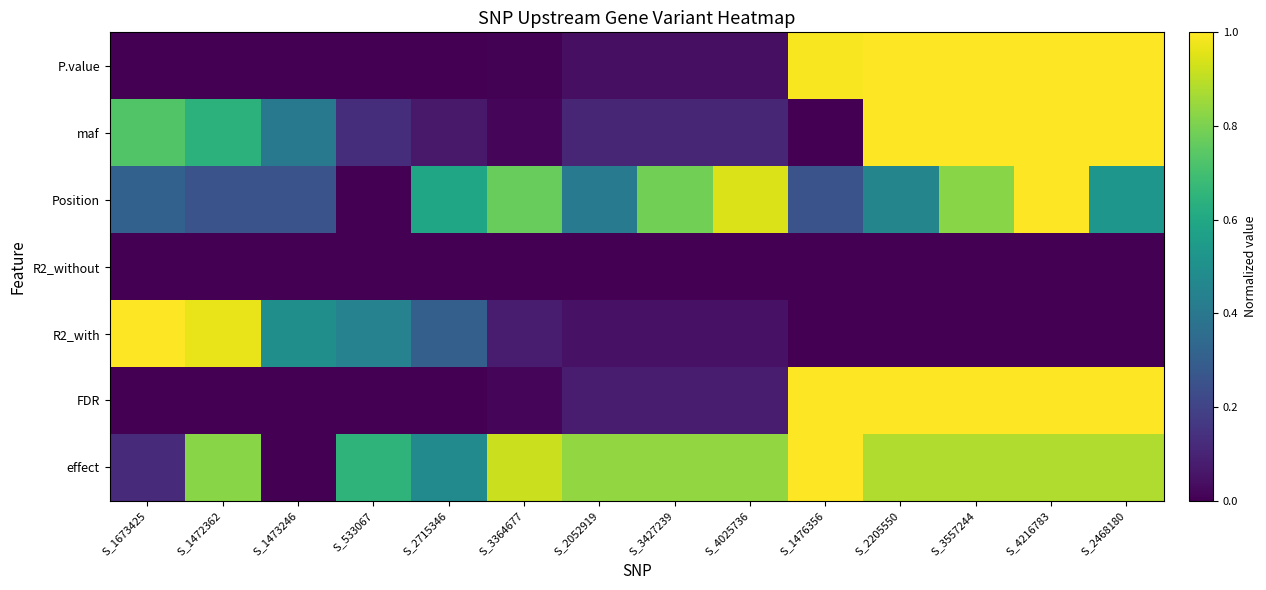

Which category has the lowest value across all series?

S_1673425